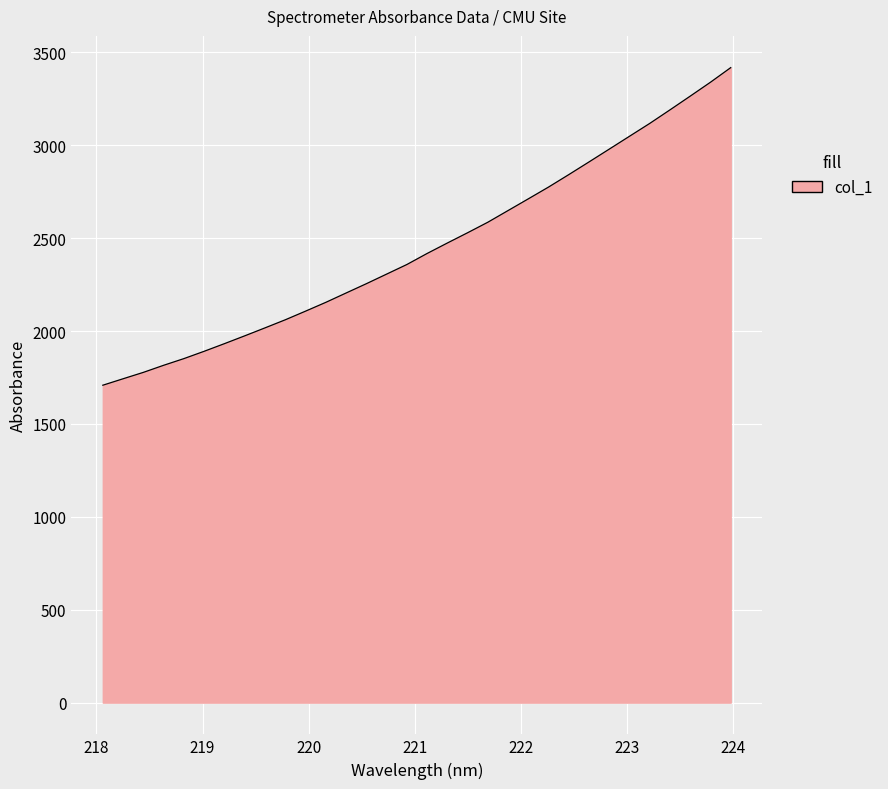

What is the average value?

2450.6